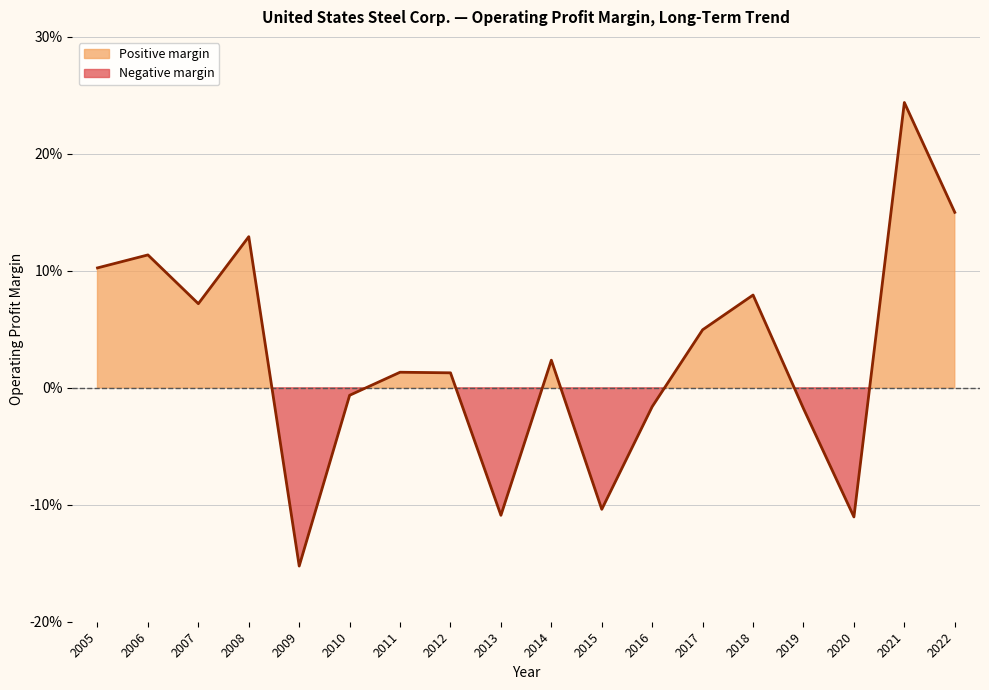

Between 2012 and 2013, which is larger?

2012